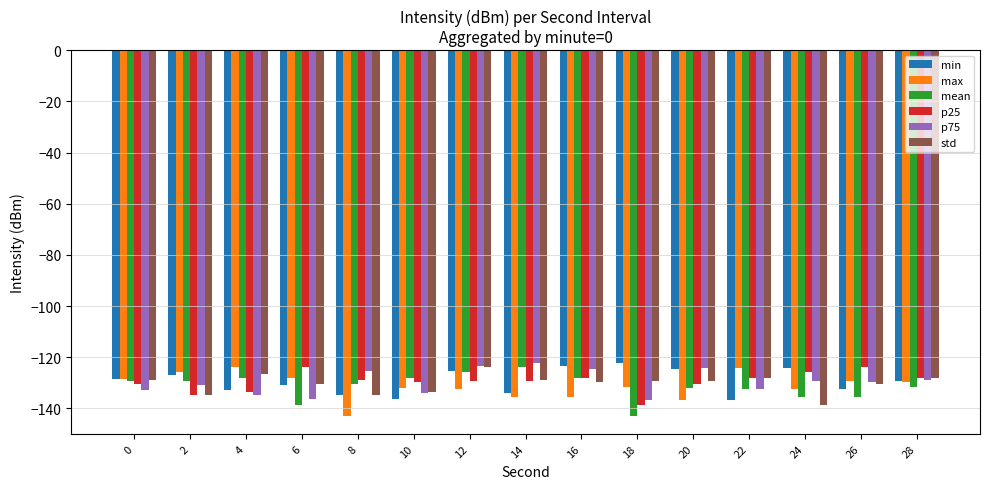

What is the spread (max minus min) of values at 20?

12.5